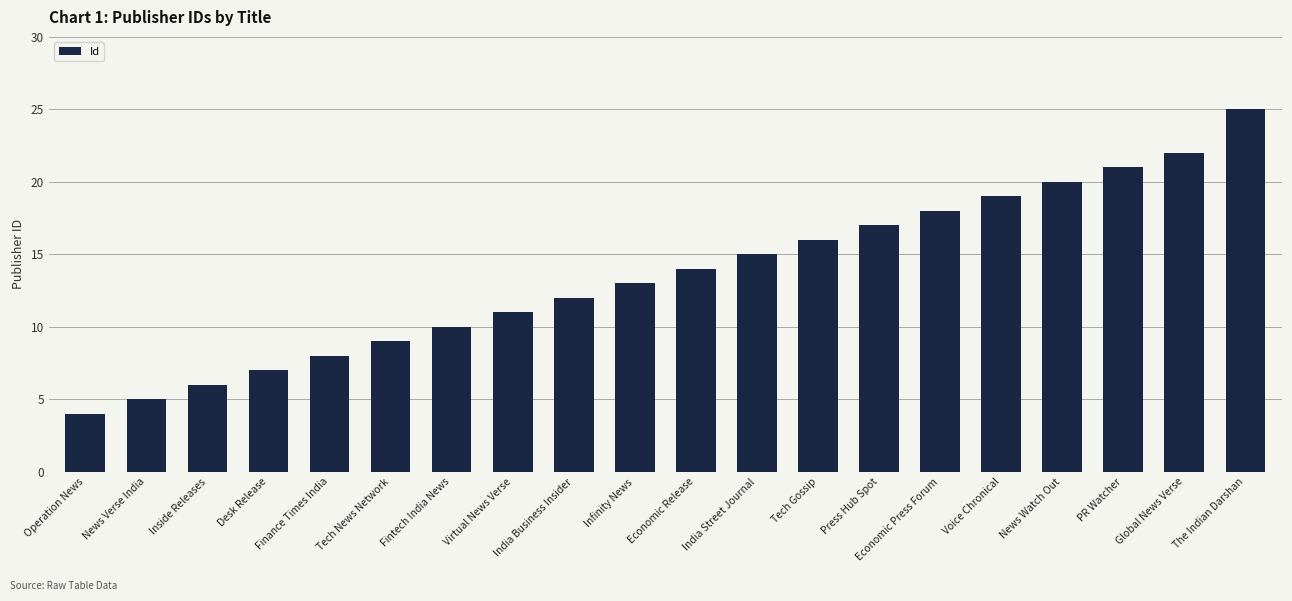

Rank the categories by value from lowest to highest.

Operation News, News Verse India, Inside Releases, Desk Release, Finance Times India, Tech News Network, Fintech India News, Virtual News Verse, India Business Insider, Infinity News, Economic Release, India Street Journal, Tech Gossip, Press Hub Spot, Economic Press Forum, Voice Chronical, News Watch Out, PR Watcher, Global News Verse, The Indian Darshan